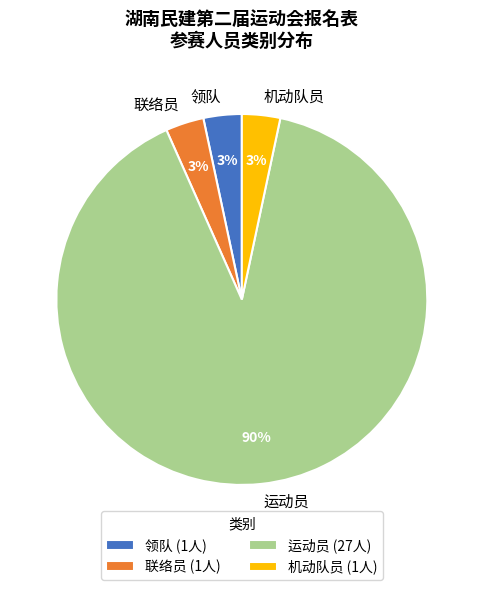

Which category accounts for the majority?

运动员